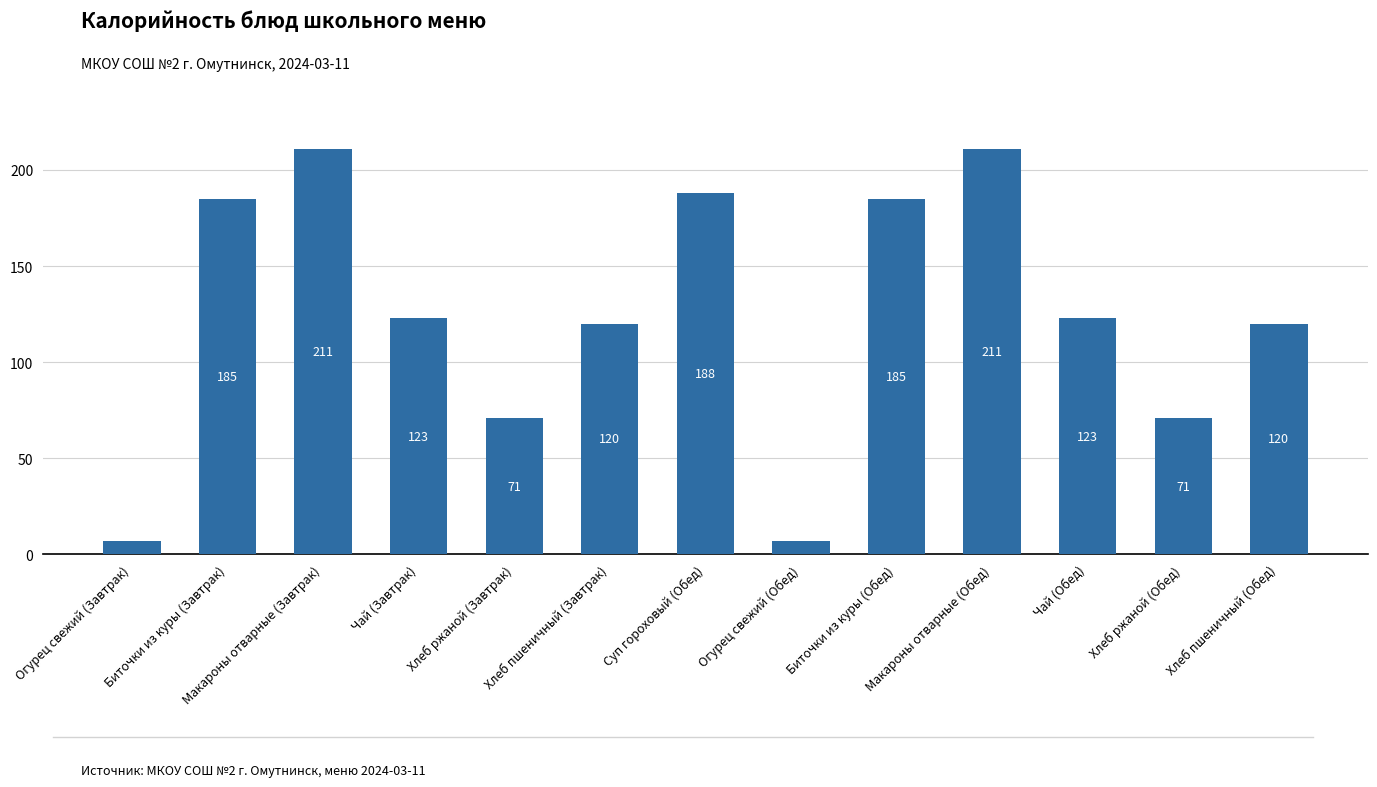

What is the smallest value displayed?

7